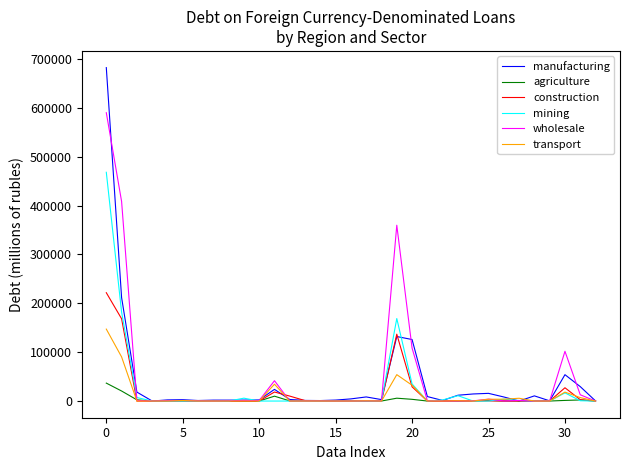

Which series has the largest range (max minus min)?

manufacturing